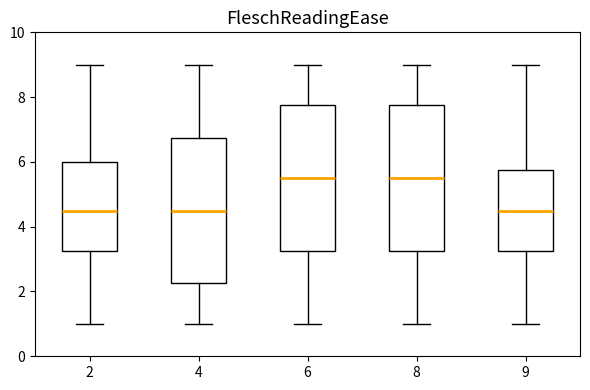

Reading left to right, read every box against the y-axis: the position of its median line, the range the box covers, and the ends of its whiskers. The values are not printed on the chart, so give them approximately, as read against the axis.

2: median 4.6, box 3.2 to 6.0, whiskers 1.0 to 9.0
4: median 4.6, box 2.2 to 6.8, whiskers 1.0 to 9.0
6: median 5.6, box 3.2 to 7.8, whiskers 1.0 to 9.0
8: median 5.6, box 3.2 to 7.8, whiskers 1.0 to 9.0
9: median 4.6, box 3.2 to 5.8, whiskers 1.0 to 9.0